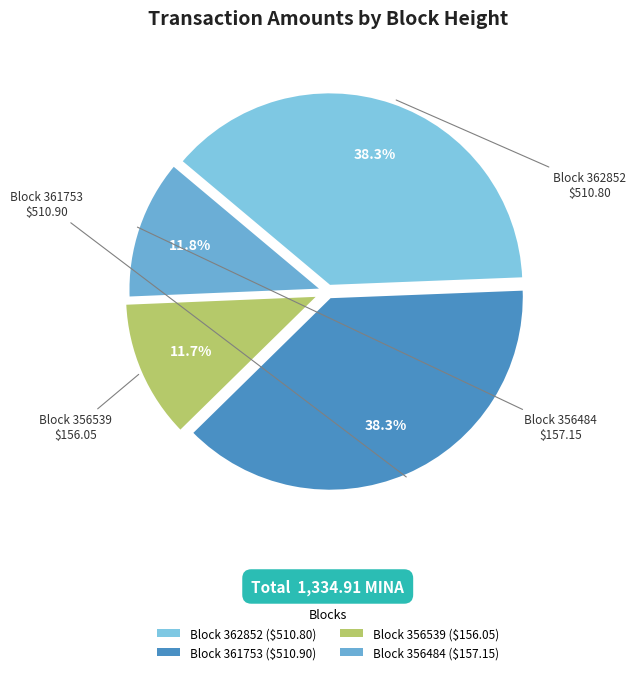

To the nearest percent, what is the difference between the largest and smallest slice percentages?

27%